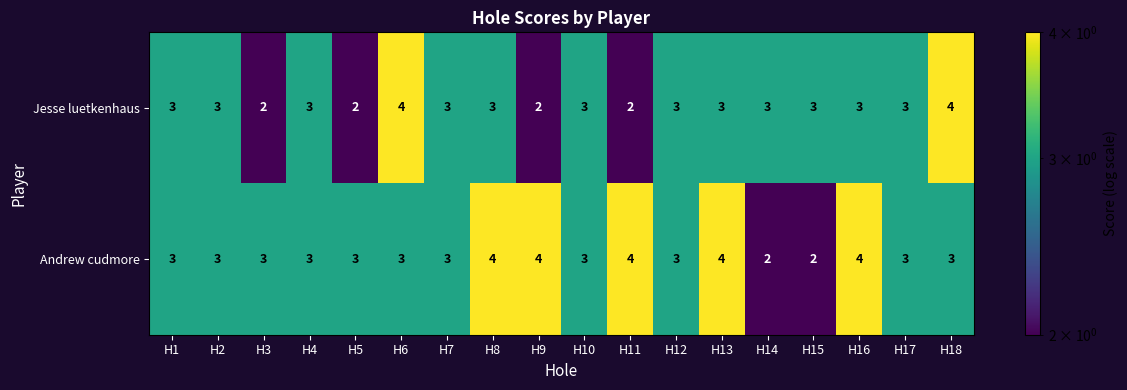

Count the number of categories in the chart.

18